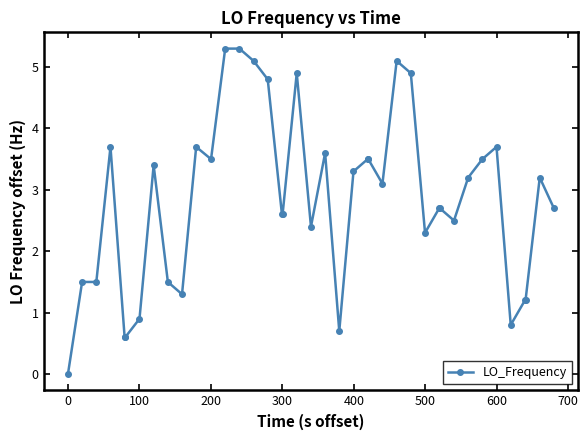

What is the maximum value shown in the chart?

5.3